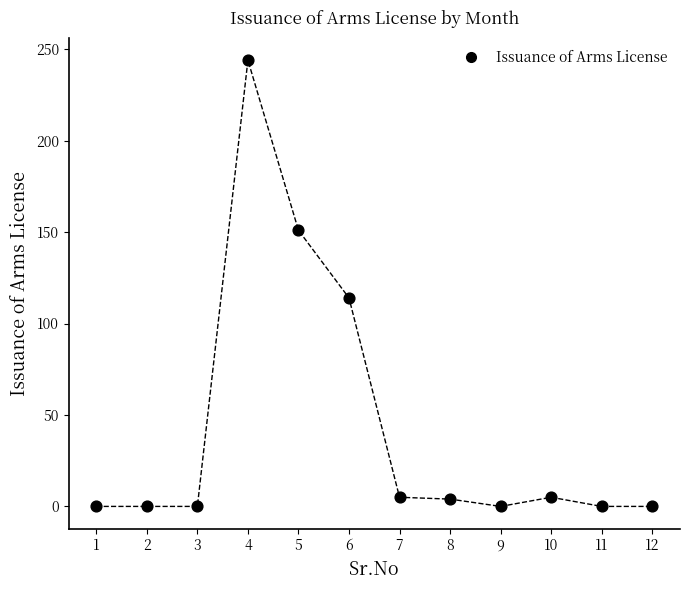

What is the average Y value?

44